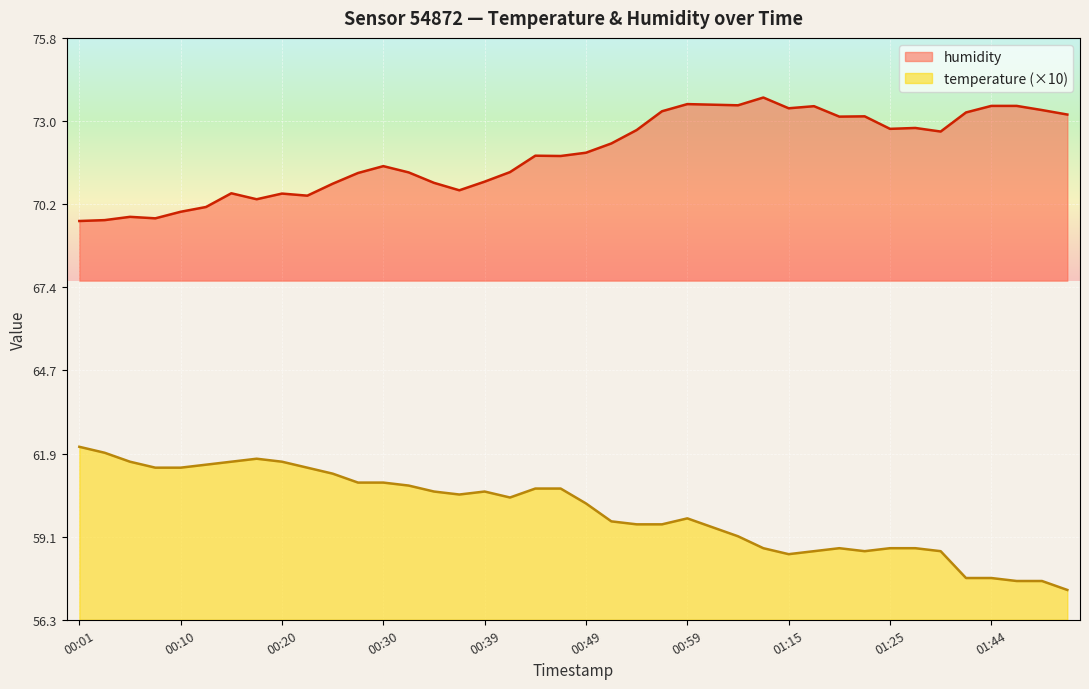

True or false: humidity has more than 2 points higher than both neighbors.

True